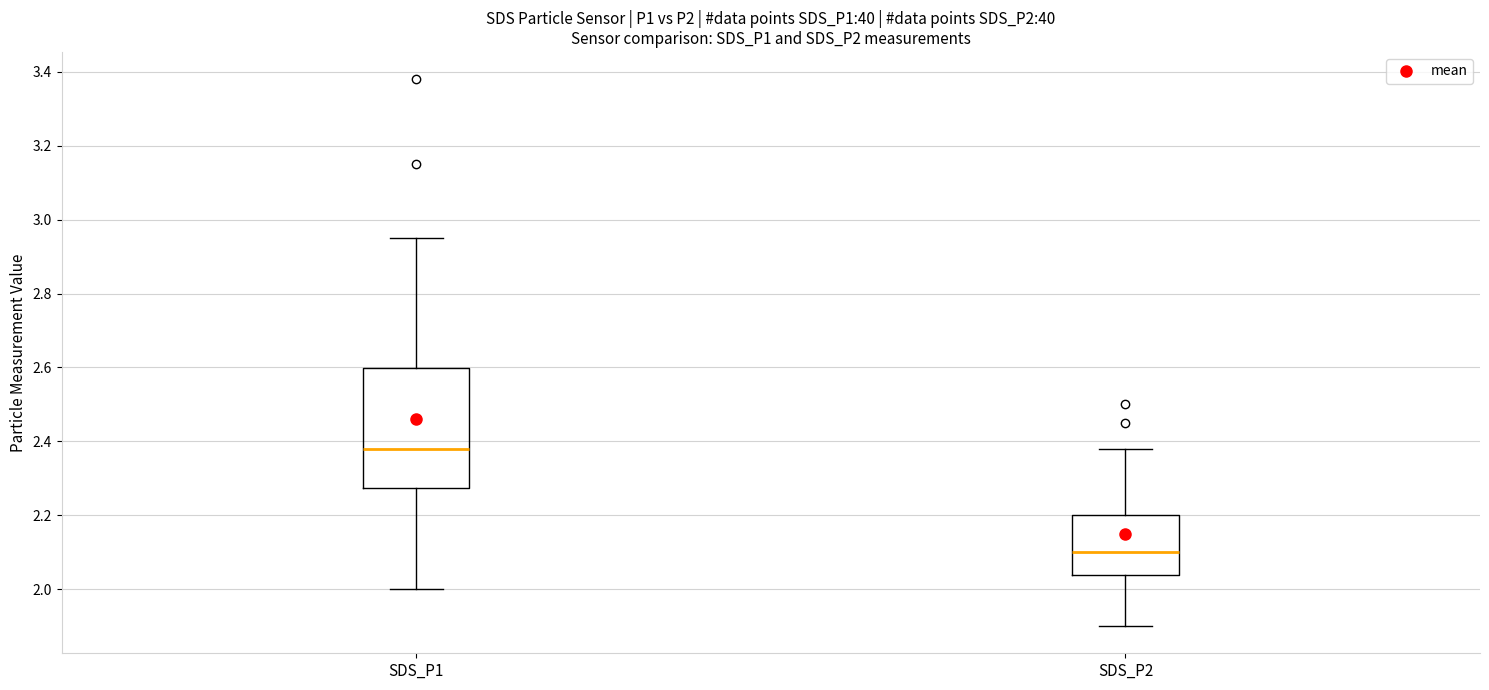

Which box's median line is the highest?

SDS_P1